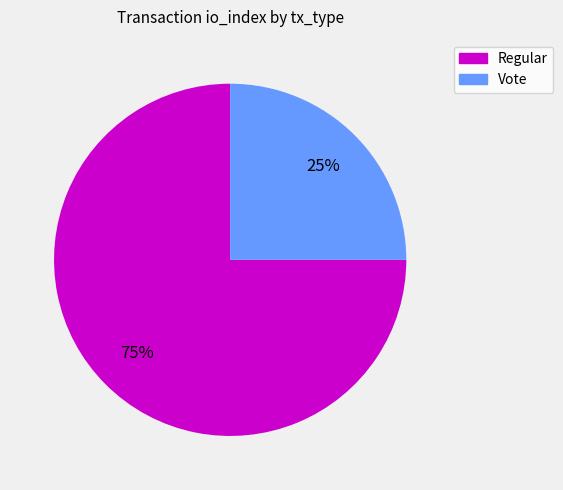

Which slice is the largest?

Regular